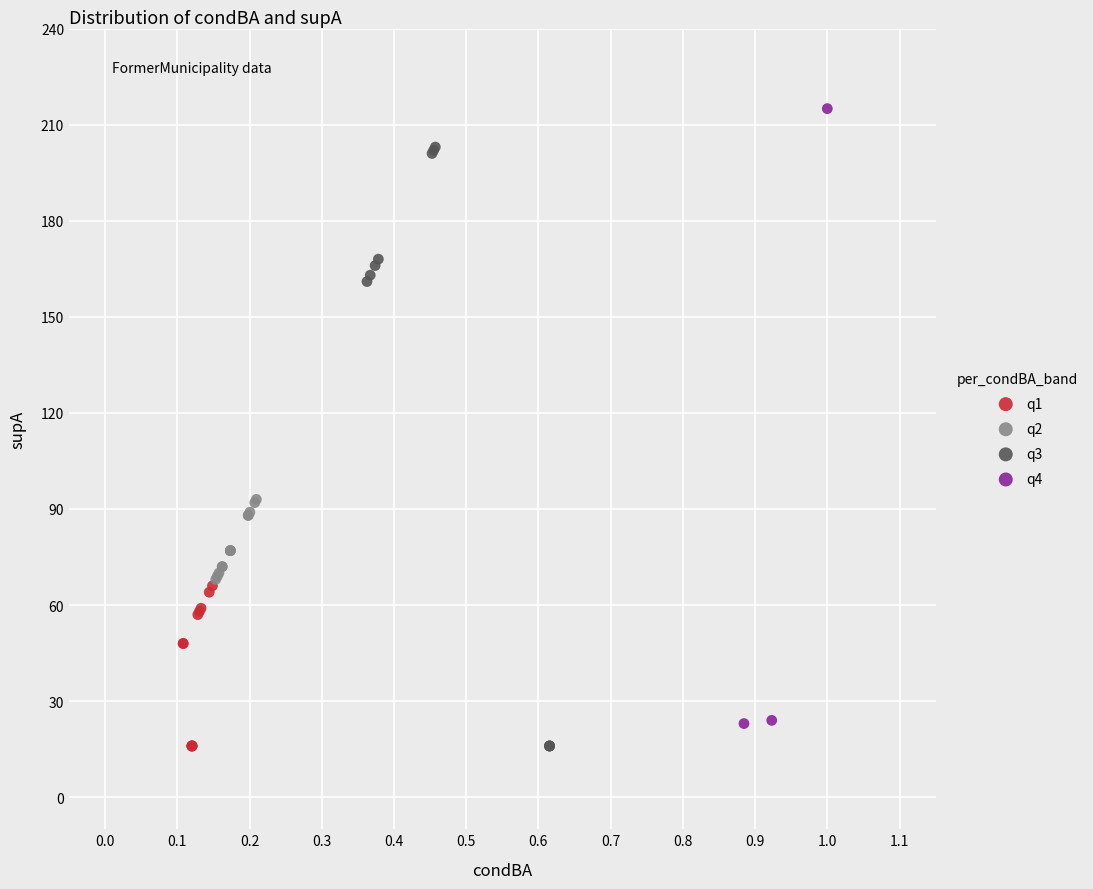

Which series reaches the maximum Y coordinate?

q4